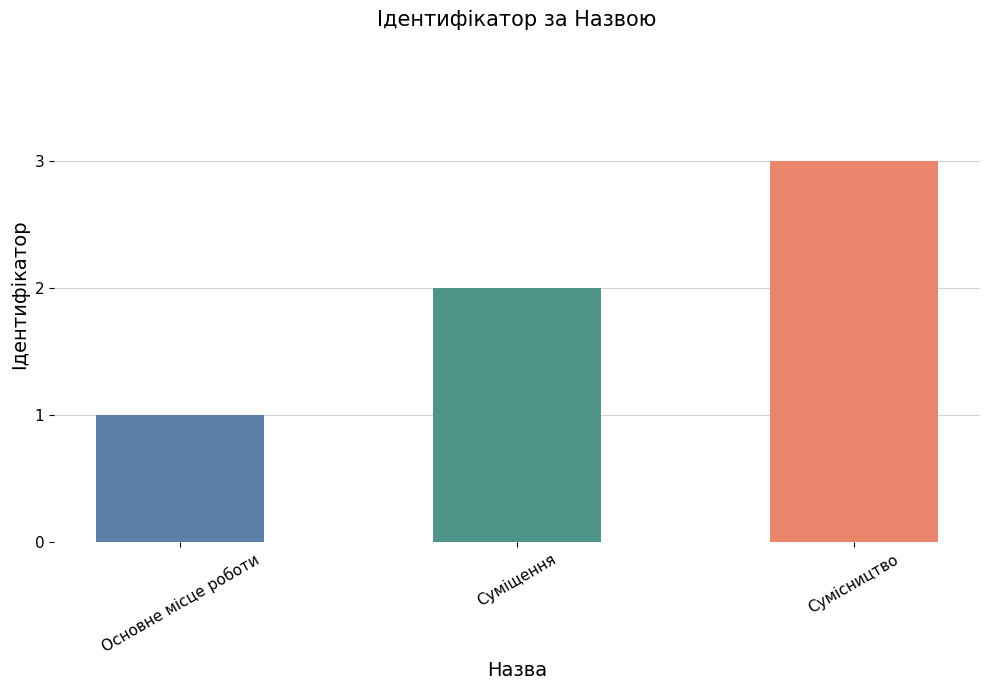

What is the sum of all values?

6